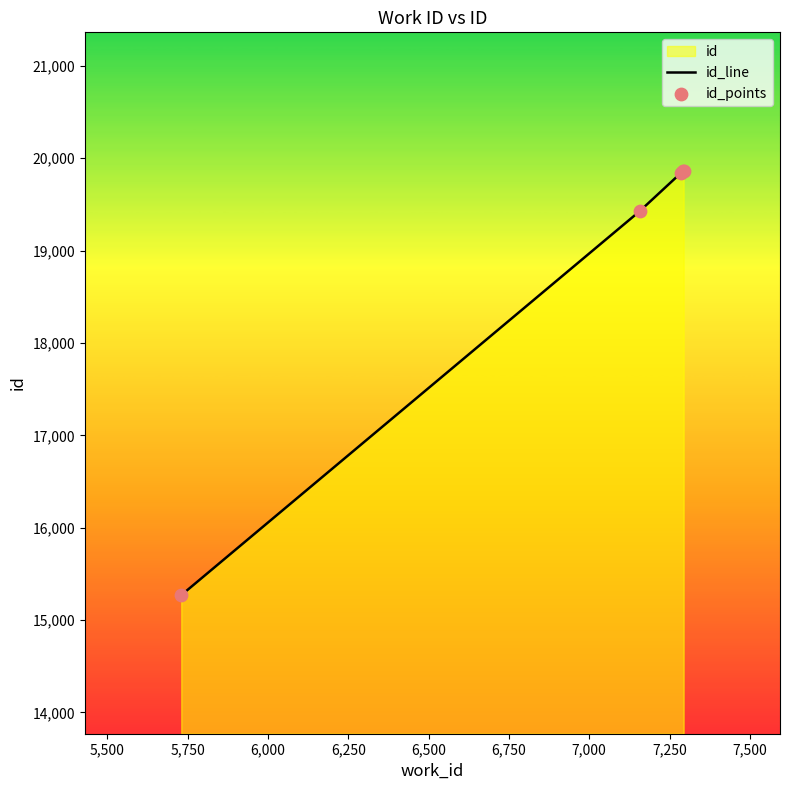

What is the sum of all values?

94265